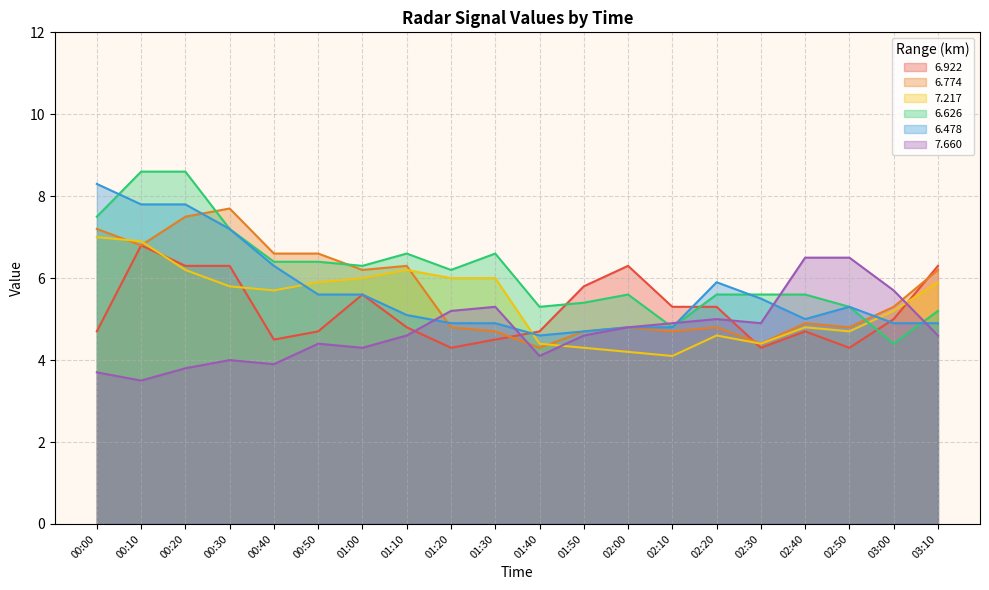

What is the label of the 18th point from the right?

00:20